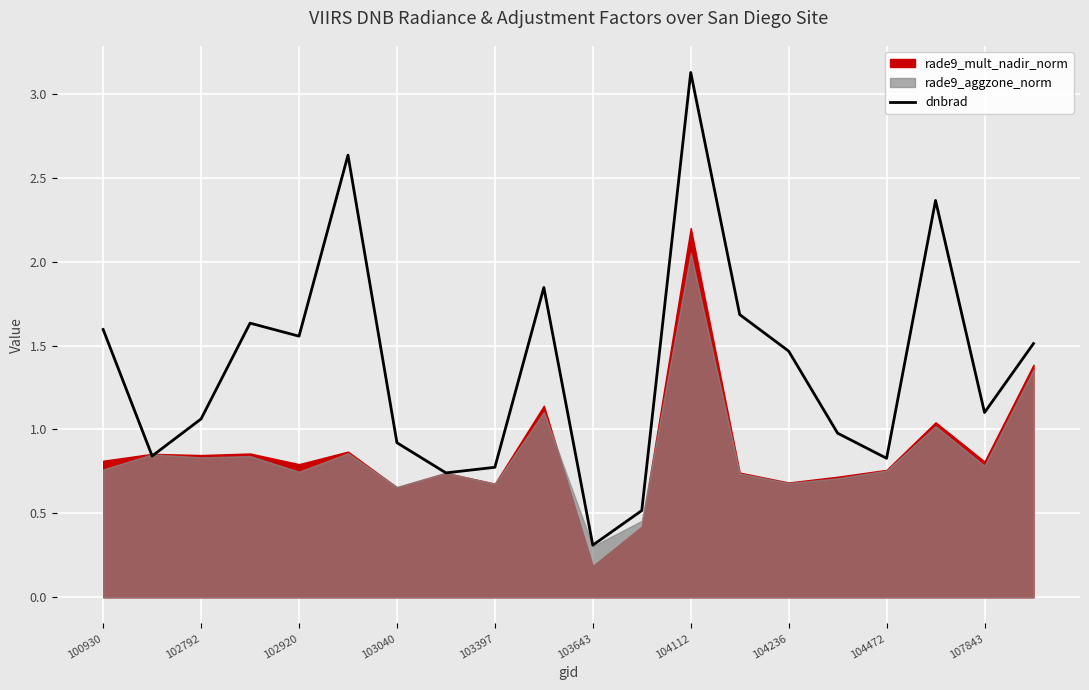

What is the lowest value of the dnbrad series?

0.3